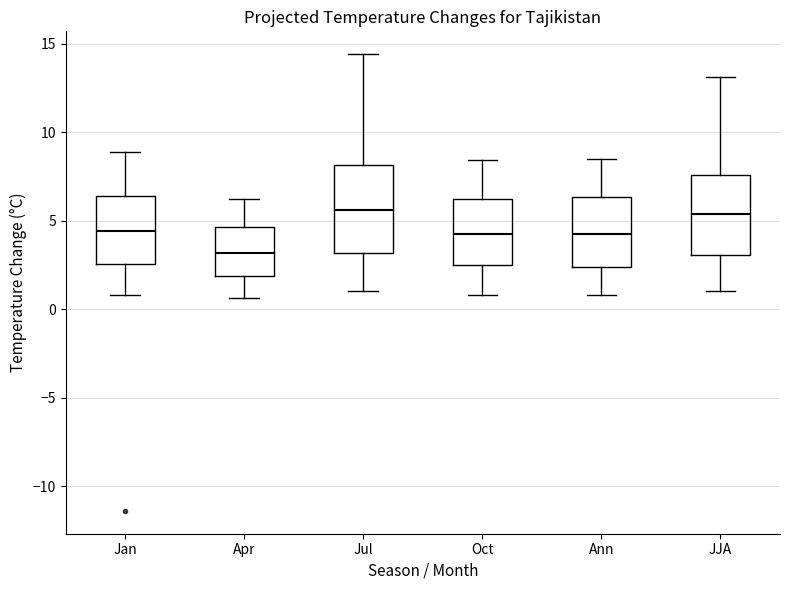

Reading left to right, transcribe this box plot: for each box, give where its median line is, the range the box spans, and where its two whiskers end, as read against the y-axis. The values are not printed on the chart, so give them approximately, as read against the axis.

Jan: median 4.5, box 2.5 to 6.5, whiskers 1.0 to 9.0
Apr: median 3.0, box 2.0 to 4.5, whiskers 0.5 to 6.0
Jul: median 5.5, box 3.0 to 8.0, whiskers 1.0 to 14.5
Oct: median 4.5, box 2.5 to 6.0, whiskers 1.0 to 8.5
Ann: median 4.5, box 2.5 to 6.5, whiskers 1.0 to 8.5
JJA: median 5.5, box 3.0 to 7.5, whiskers 1.0 to 13.0